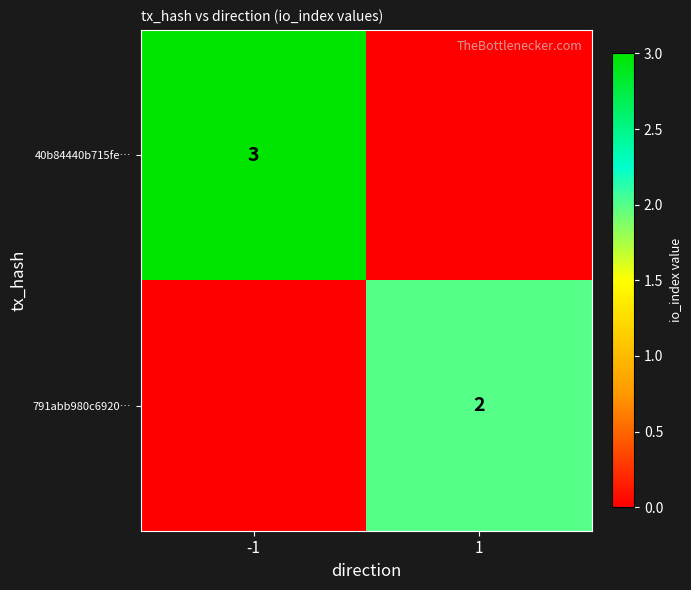

What is the spread (max minus min) of values at 1?

2